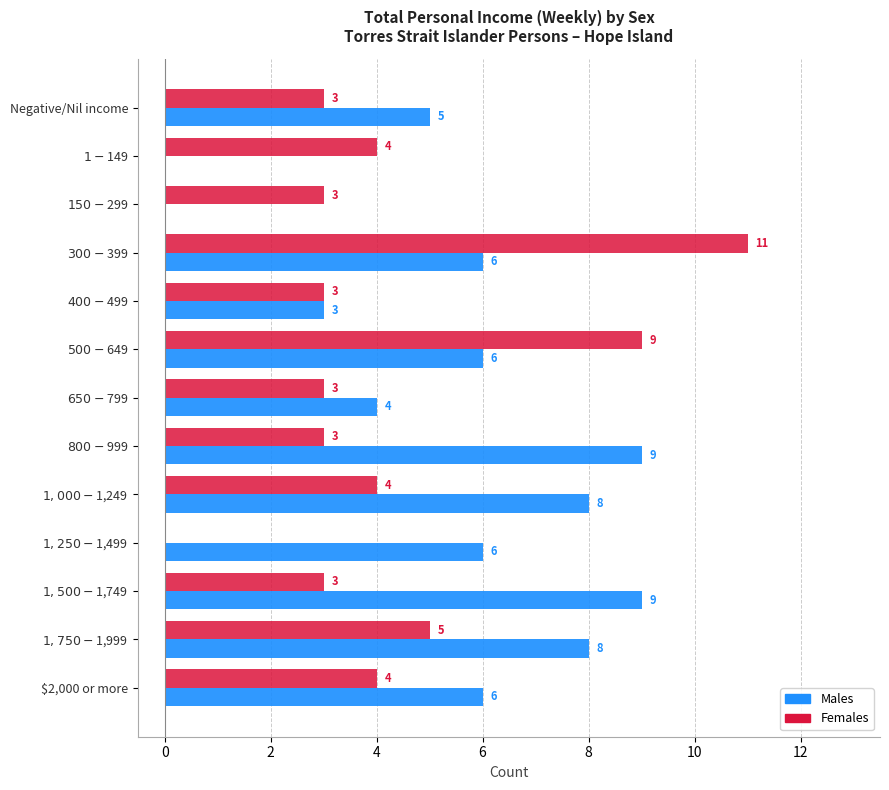

What is the maximum value shown in the chart?

11